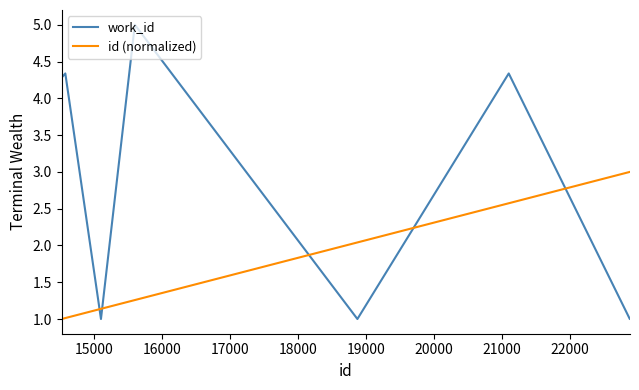

What is the difference between the maximum and minimum values in the id (normalized) series?

2.0